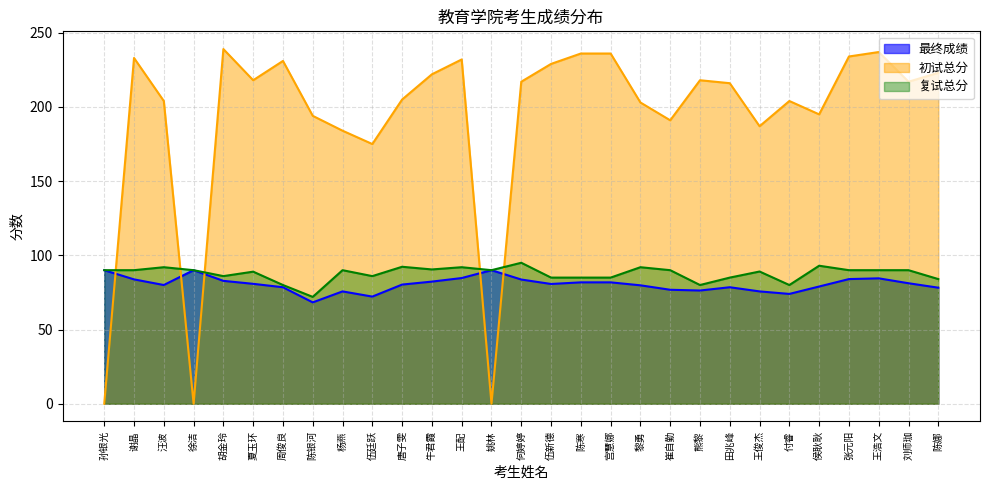

In 初试总分, how many points are lower than both neighbors (excluding endpoints)?

8